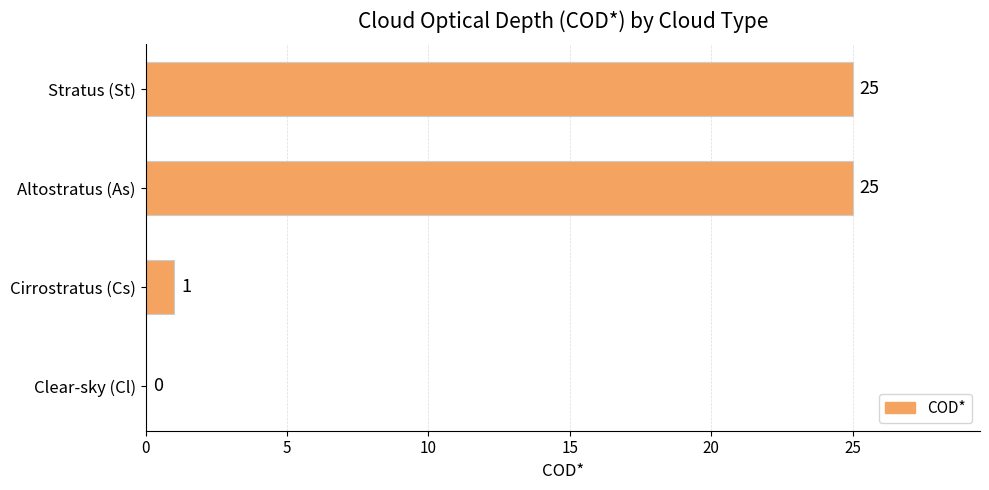

Reading top to bottom, what are all the values shown in this chart?

Stratus (St)=25	Altostratus (As)=25	Cirrostratus (Cs)=1	Clear-sky (Cl)=0